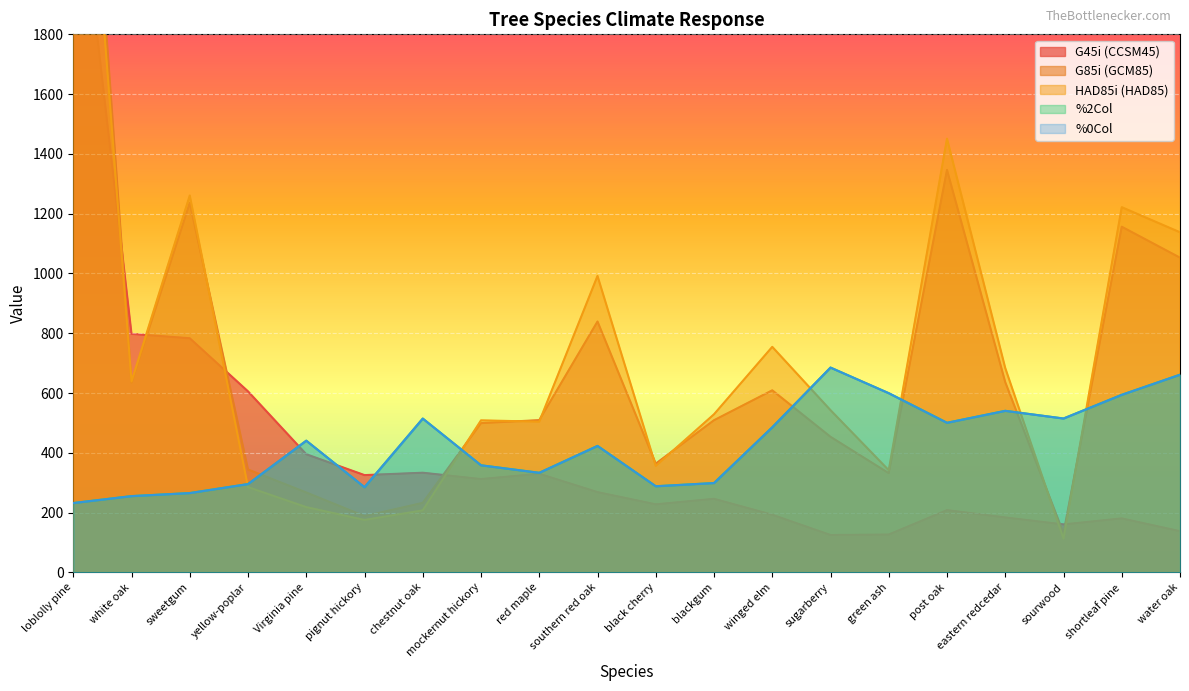

What is the spread (max minus min) of values at sourwood?

402.2